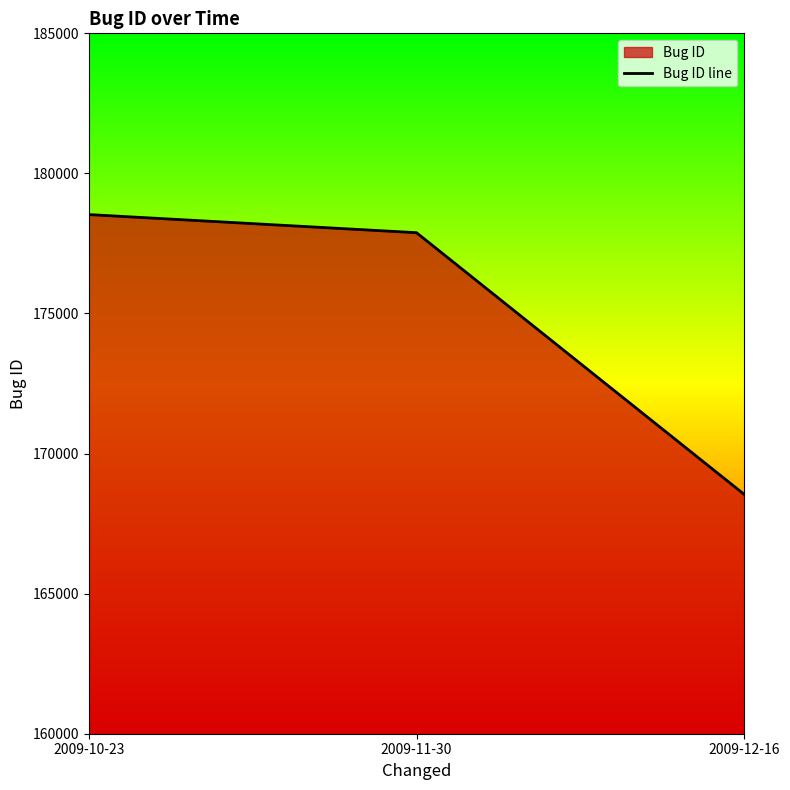

Reading left to right, transcribe all the data shown in this chart.

2009-10-23=178531	2009-11-30=177884	2009-12-16=168542